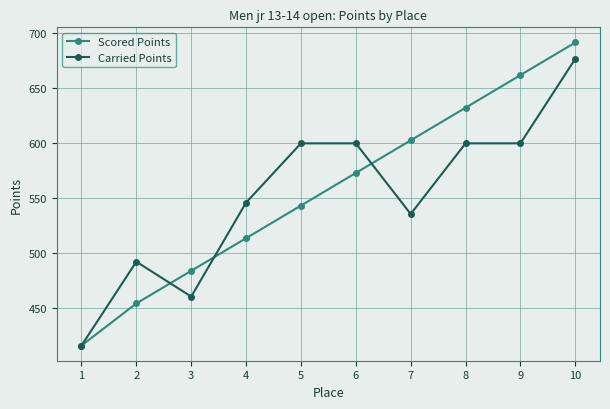

What is the average value of the Carried Points series?

552.8